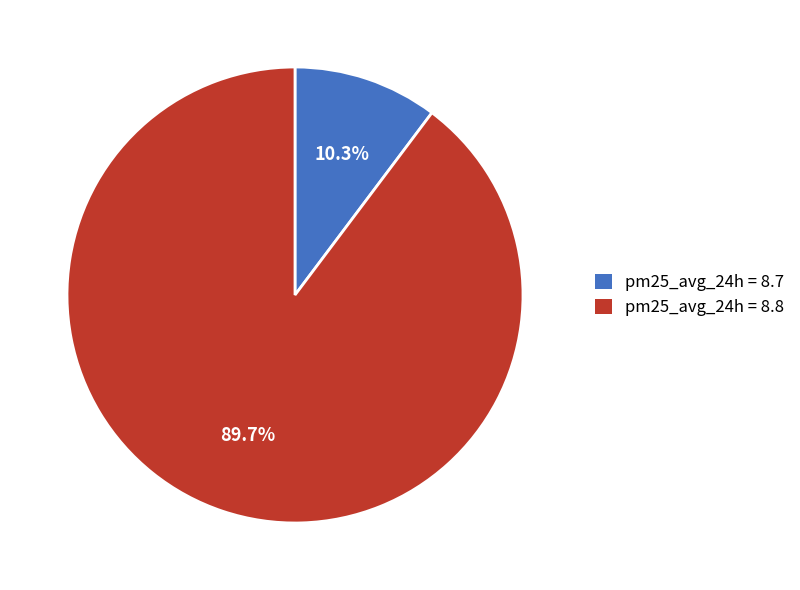

Rank the categories by value from highest to lowest.

pm25_avg_24h = 8.8, pm25_avg_24h = 8.7